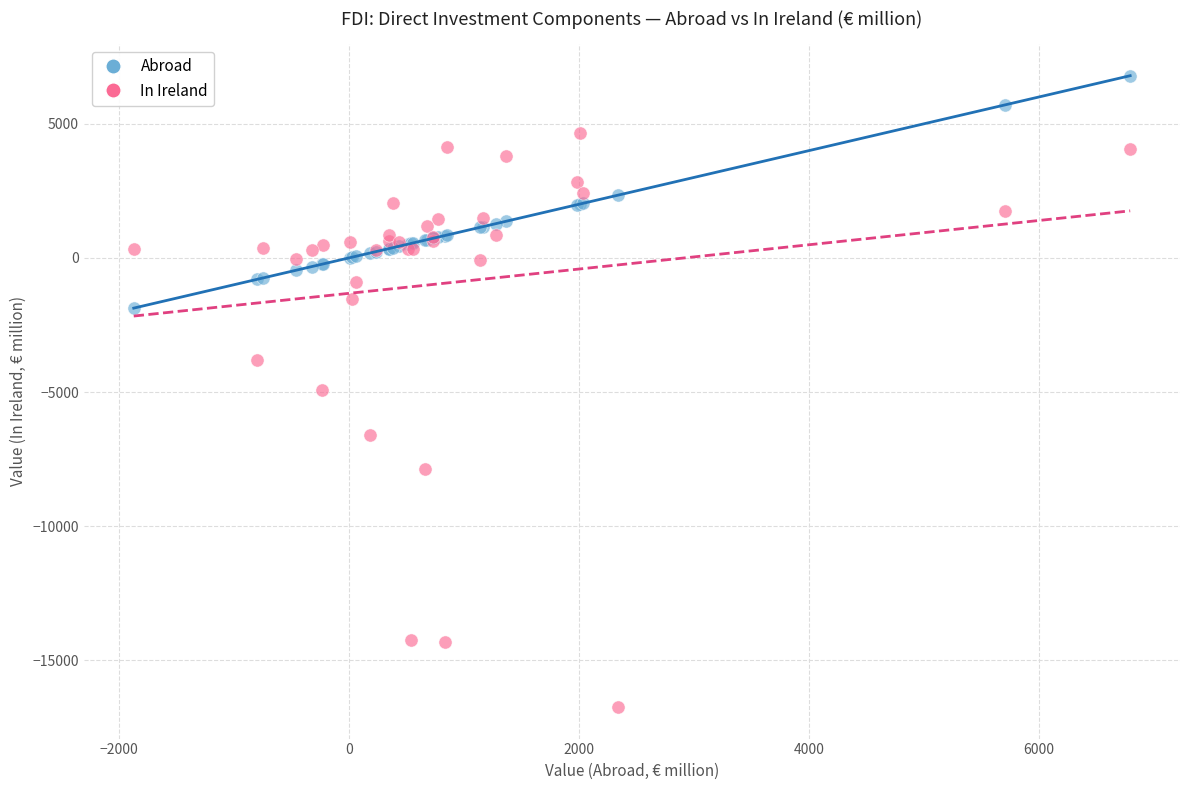

In the In Ireland series, what Y value is closest to -6037?

-6609